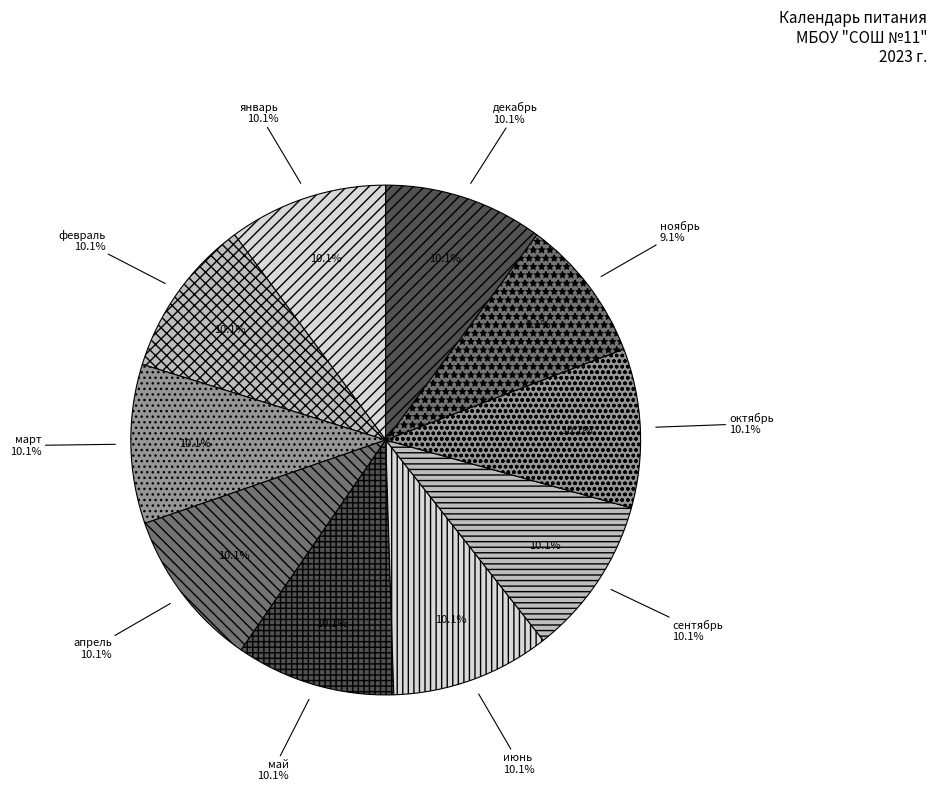

What portion of the pie excludes февраль?

89.9%